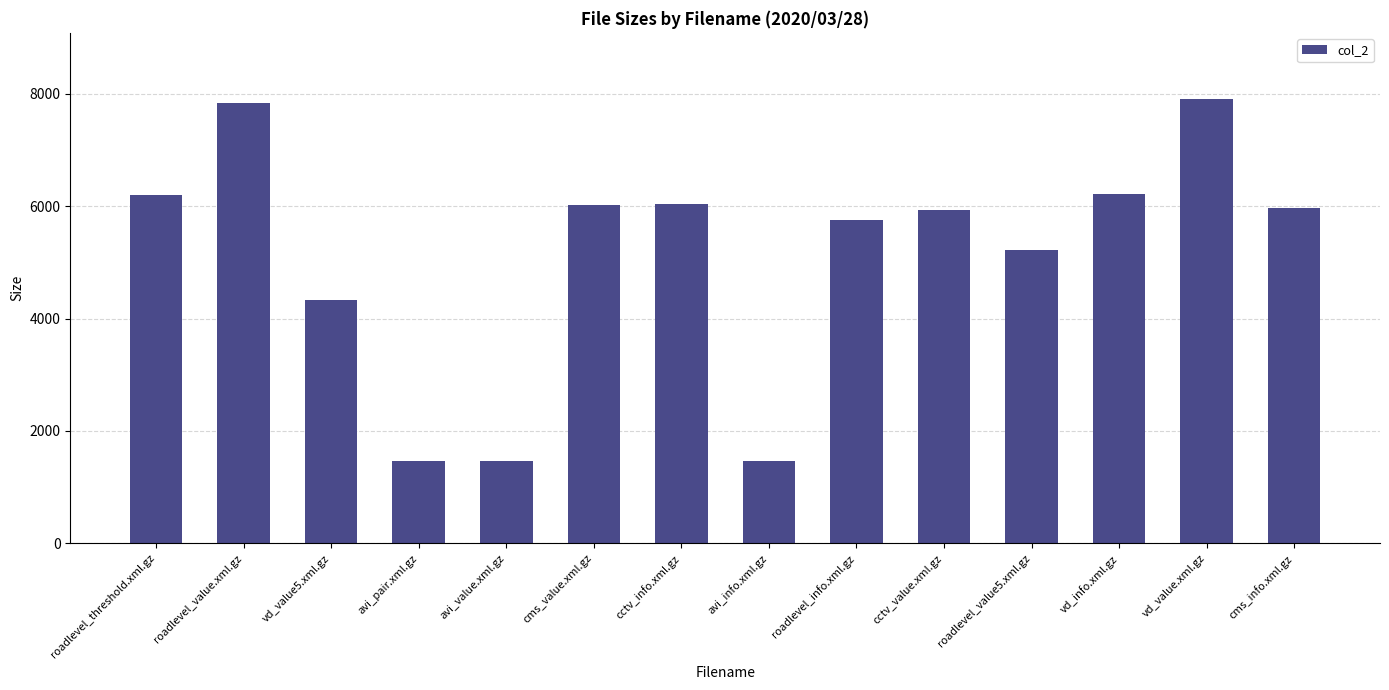

What is the value of the 14th bar from the left?

5975